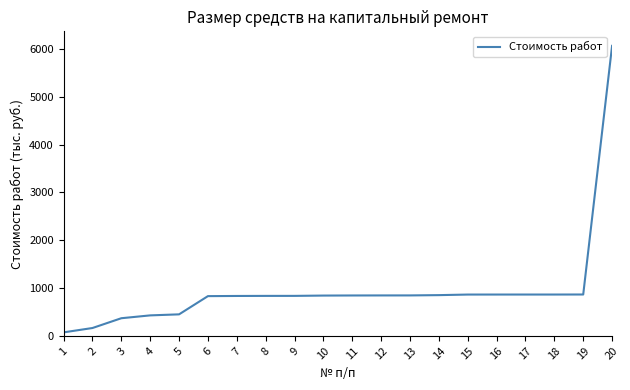

What is the difference between the maximum and minimum values?

5991.4